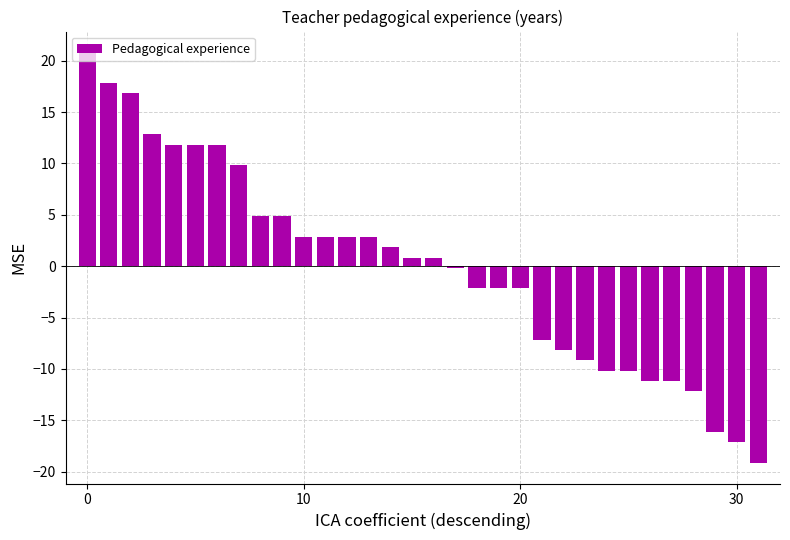

How many series are shown in this chart?

1